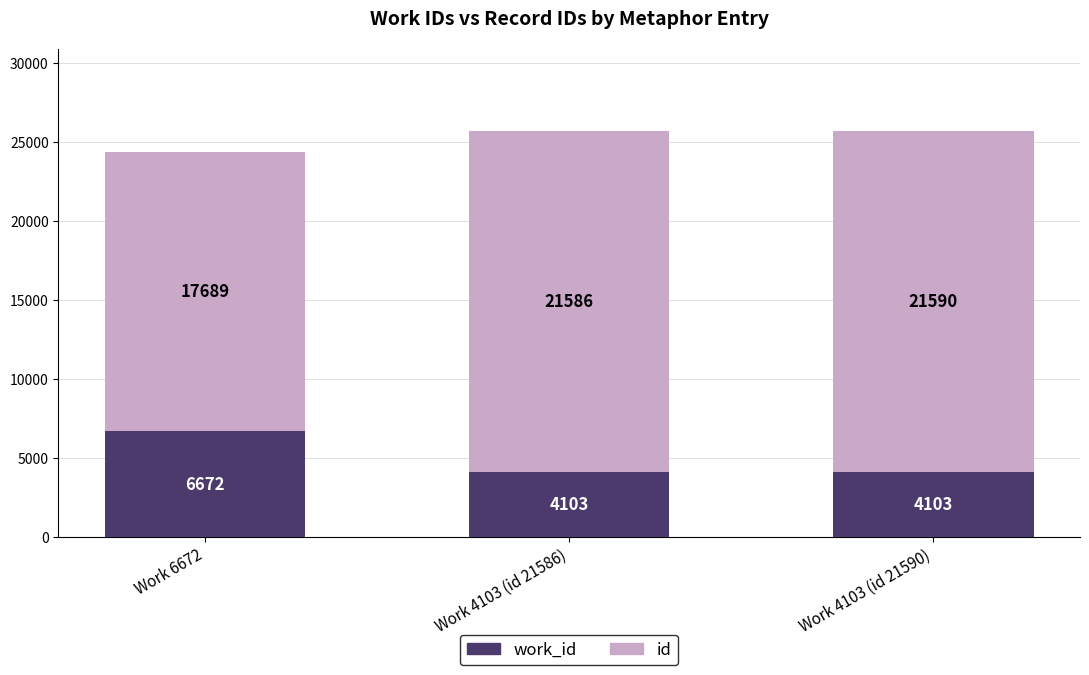

At which category is the sum across all series the highest?

Work 4103 (id 21590)